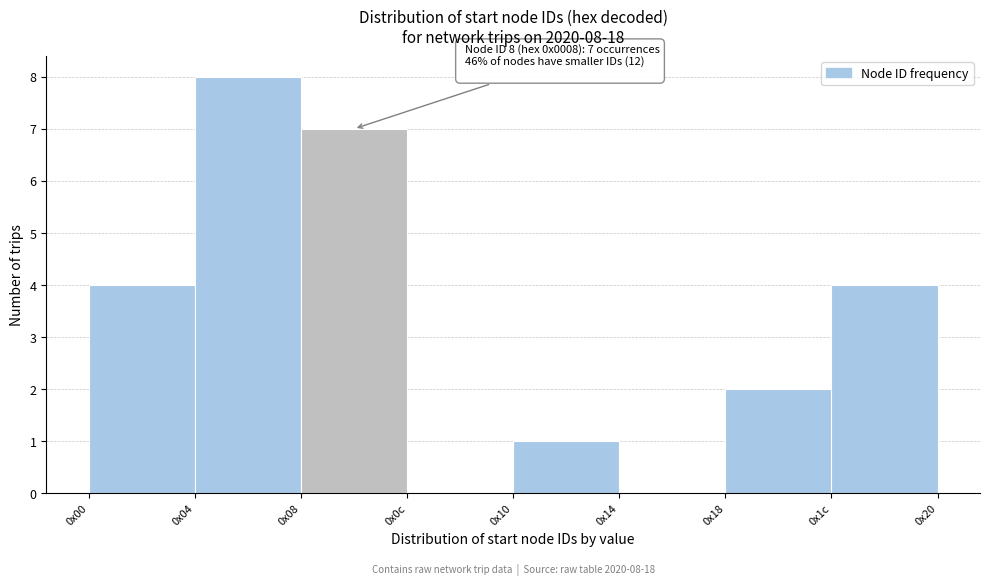

Reading left to right, list all the values displayed in this chart.

0x00=4	0x04=8	0x08=7	0x0c=0	0x10=1	0x14=0	0x18=2	0x1c=4